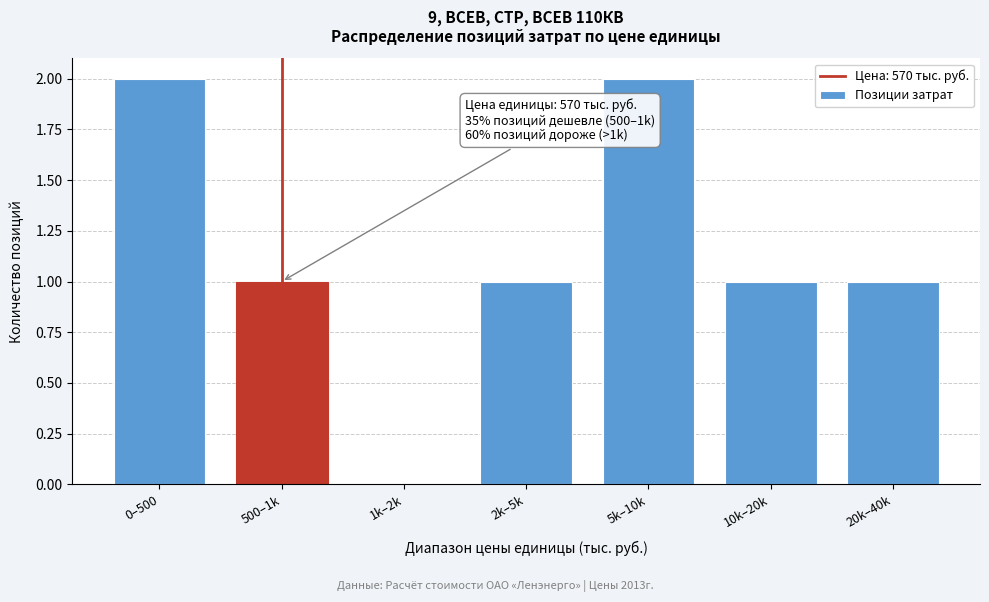

Reading left to right, what are all the values shown in this chart?

0–500=2	500–1k=1	1k–2k=0	2k–5k=1	5k–10k=2	10k–20k=1	20k–40k=1